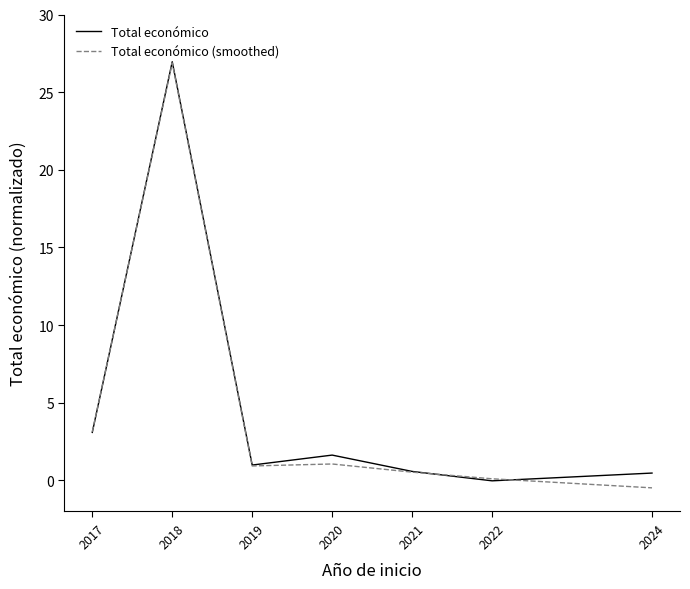

Does the chart have visible grid lines?

No